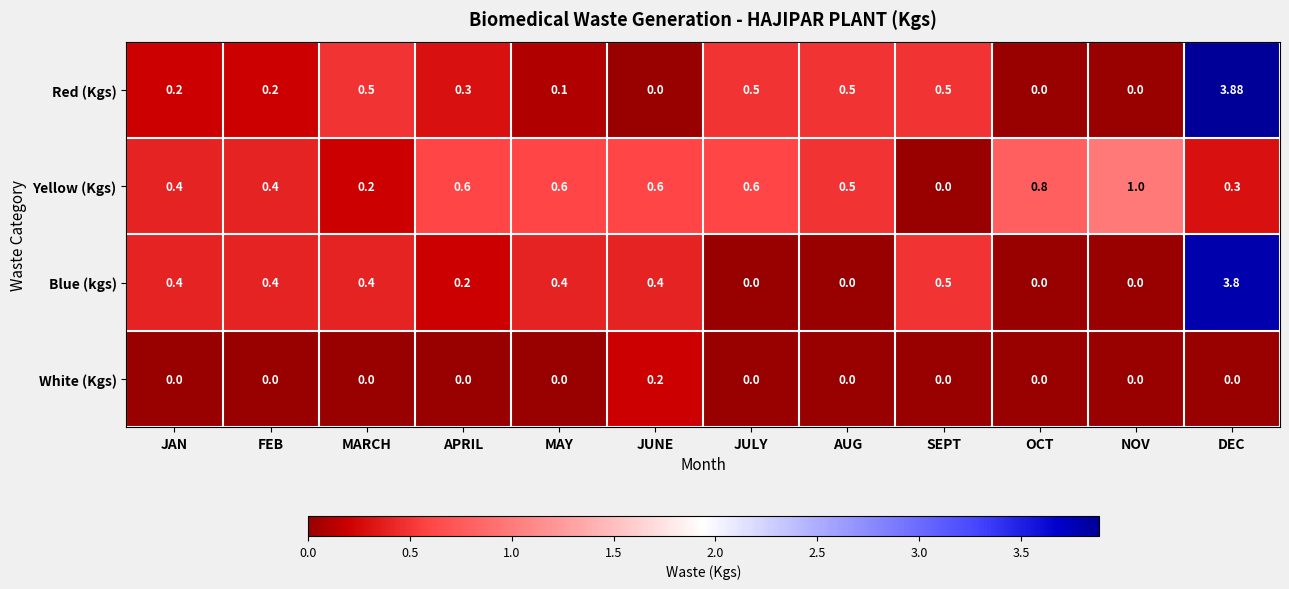

At which label does Red (Kgs) reach its peak?

DEC